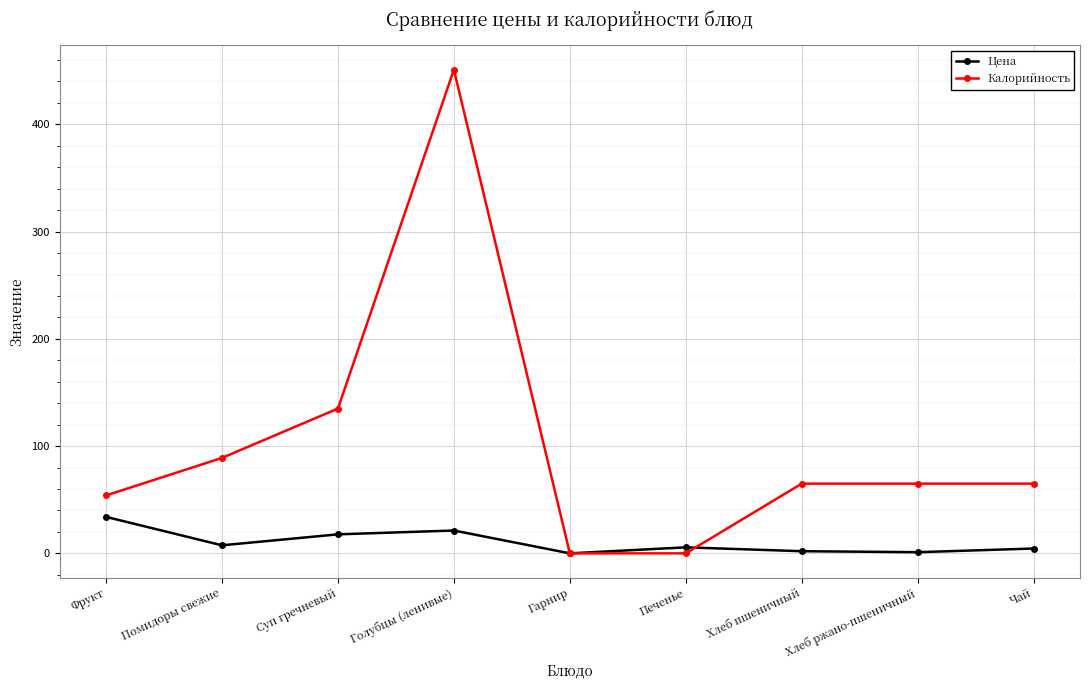

Rank the series by their average value, from lowest to highest.

Цена, Калорийность